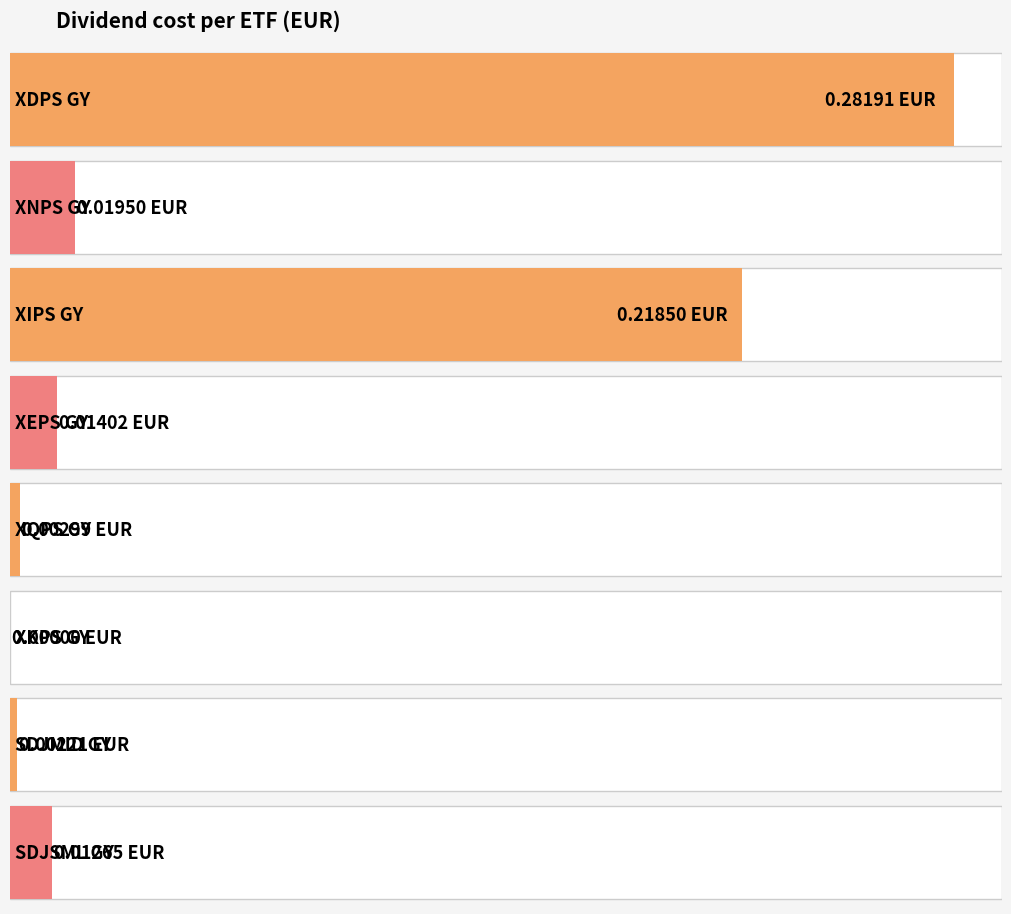

Reading right to left, what are all the values shown in this chart?

SDJSML GY=0.0	SDJMID GY=0.0	XKPS GY=0.0	XQPS GY=0.0	XEPS GY=0.0	XIPS GY=0.2	XNPS GY=0.0	XDPS GY=0.3